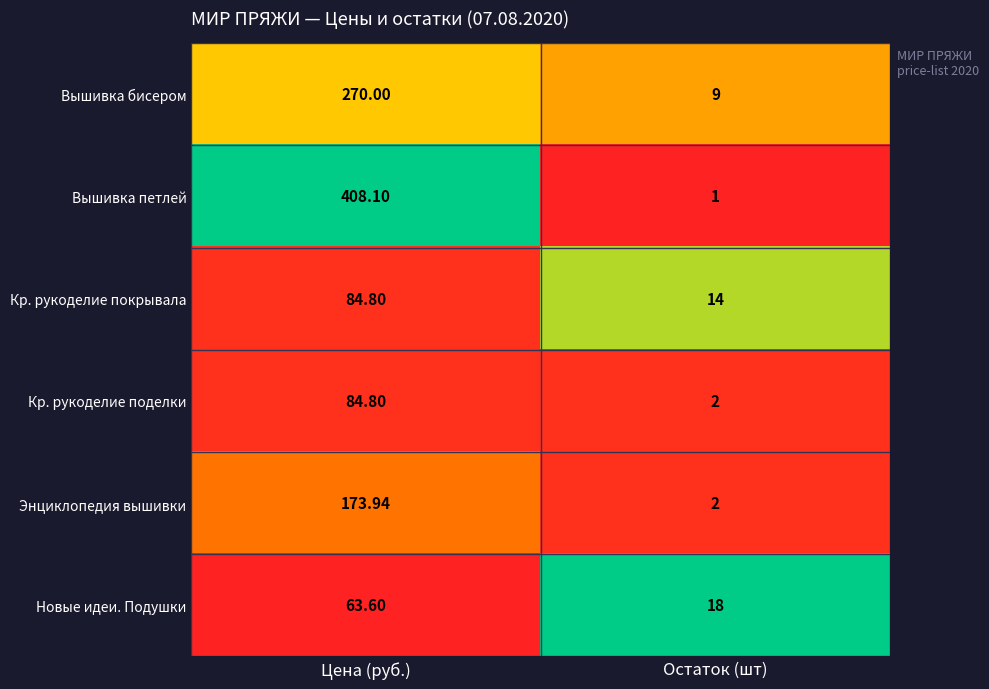

Which series has the largest range (max minus min)?

Вышивка петлей